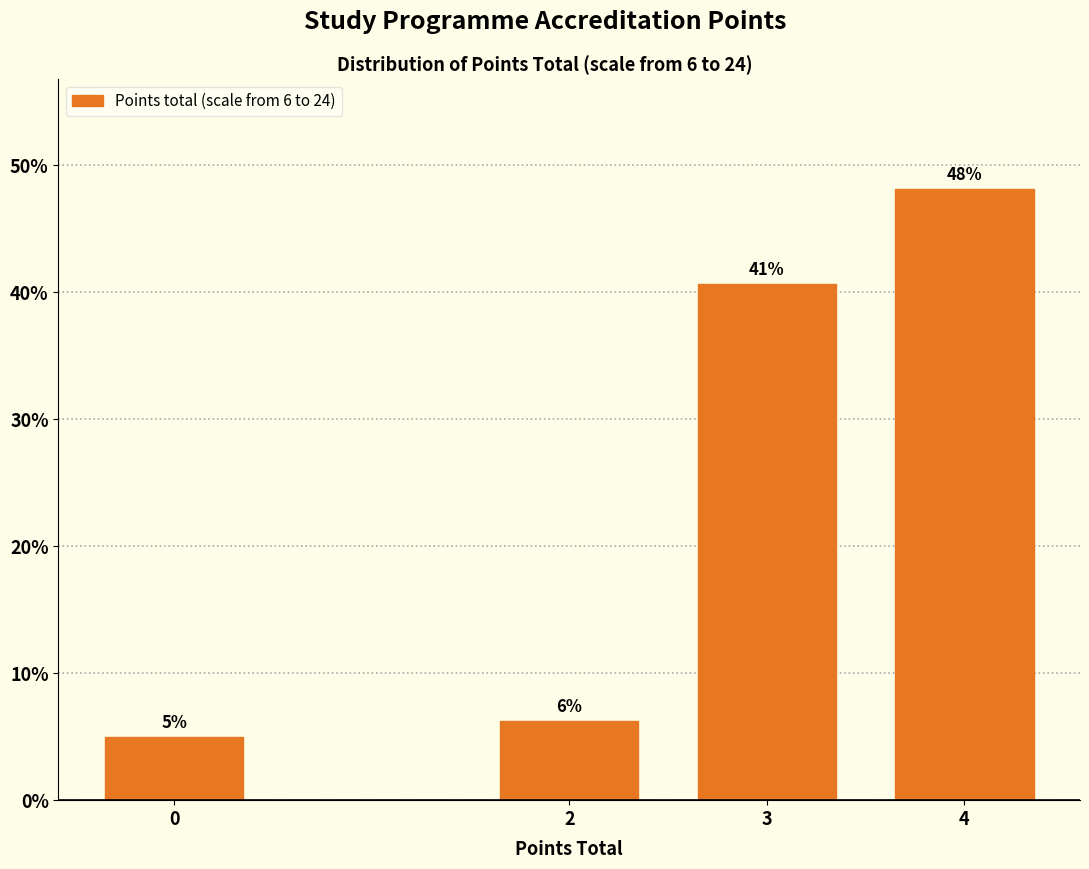

Read the value at 0.

5.0